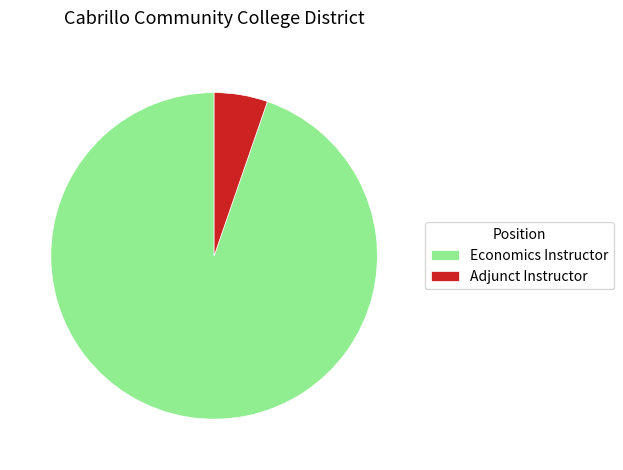

Count the number of slices in the pie.

2